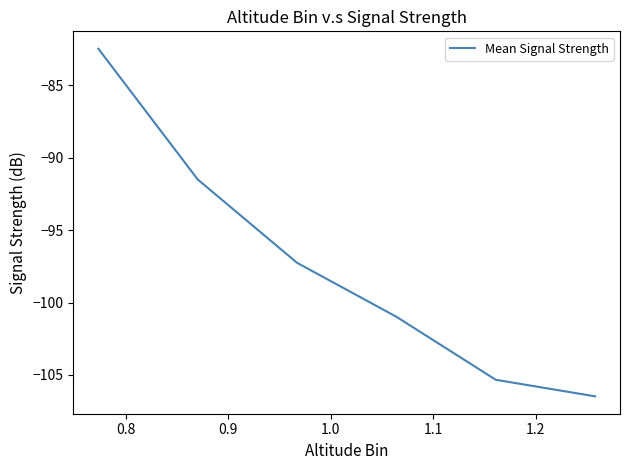

True or false: there are more than 1 points higher than both neighbors.

False